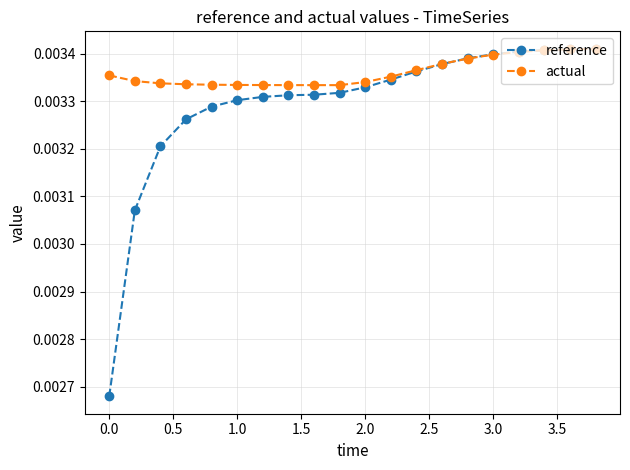

How many distinct data groups are displayed?

2